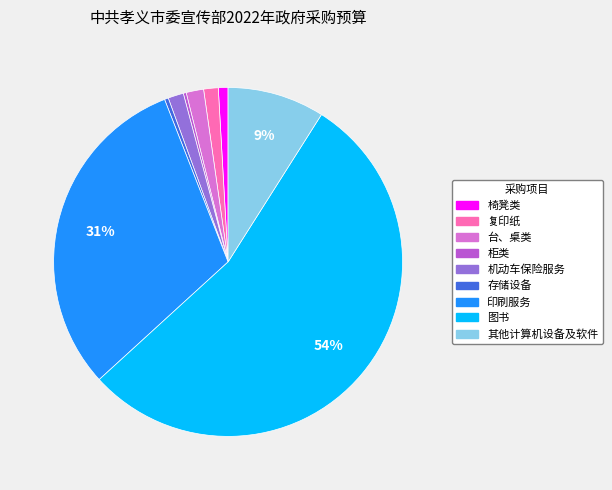

Is the sum of 图书 and 复印纸 greater than half?

Yes